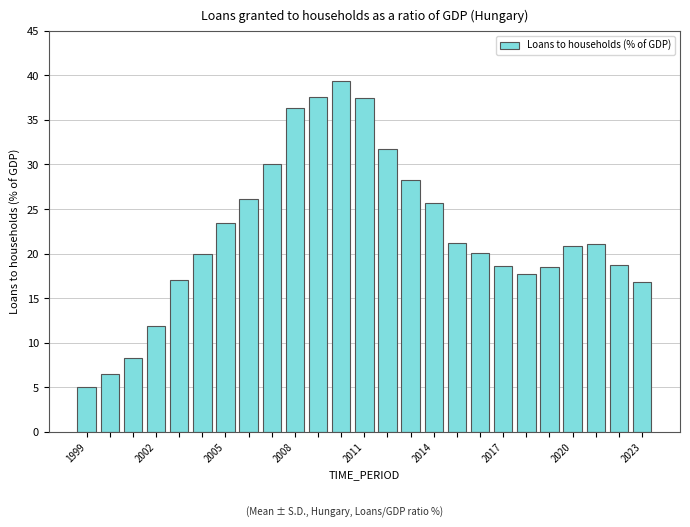

What is the value of the 18th bar from the left?

20.1